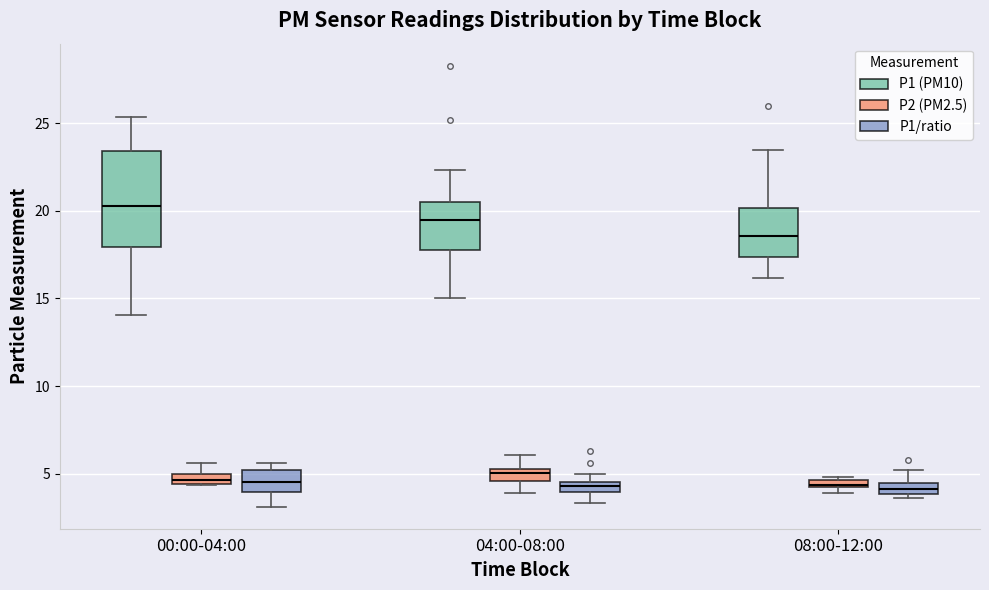

Comparing the boxes themselves (not the whiskers), which one is the tallest?

00:00-04:00 (P1 (PM10))